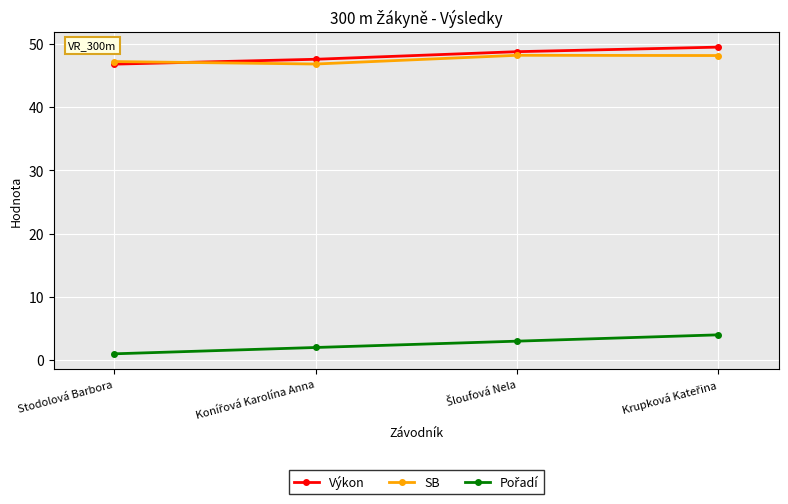

True or false: Výkon has a value of 17.9 at Stodolová Barbora.

False